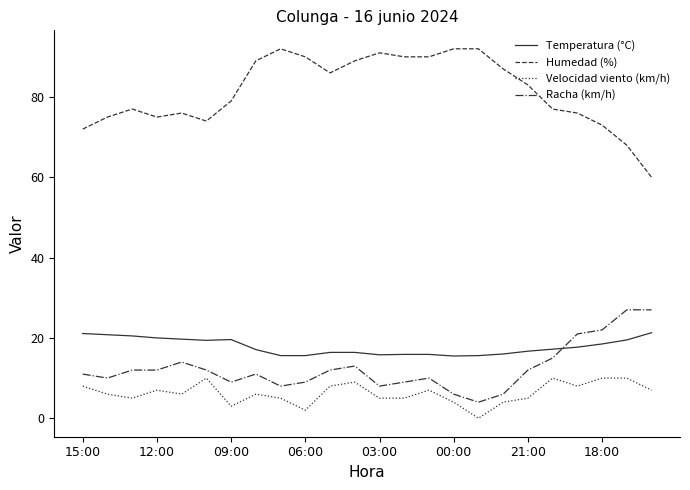

What is the highest value of the Temperatura (°C) series?

21.3